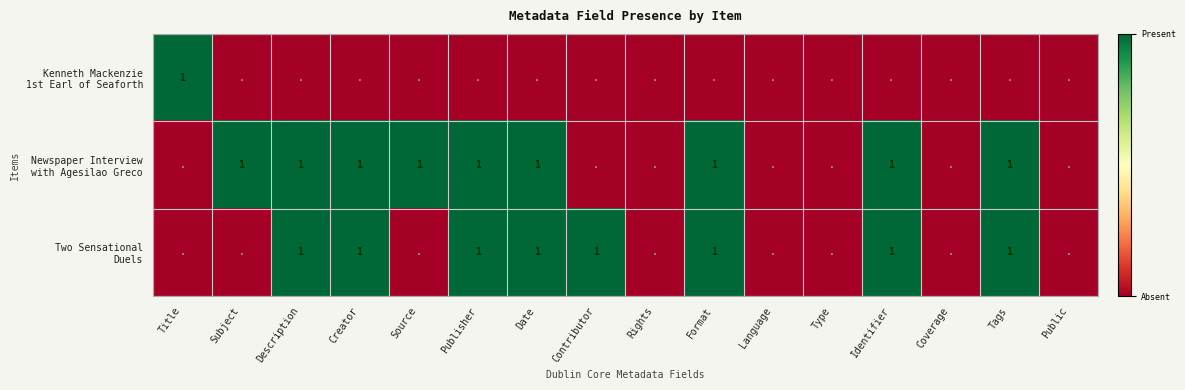

At Tags, list the series in order from largest to smallest.

Newspaper Interview with Agesilao Greco, Two Sensational Duels, Kenneth Mackenzie 1st Earl of Seaforth